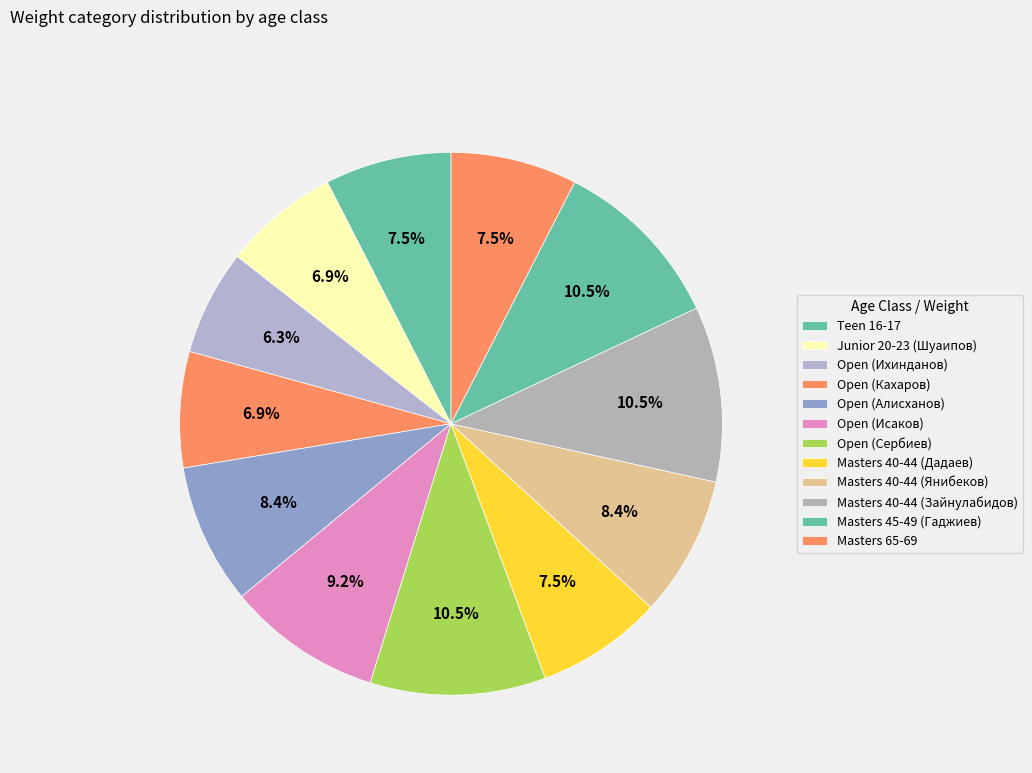

Does Teen 16-17 represent more than half of the total?

No